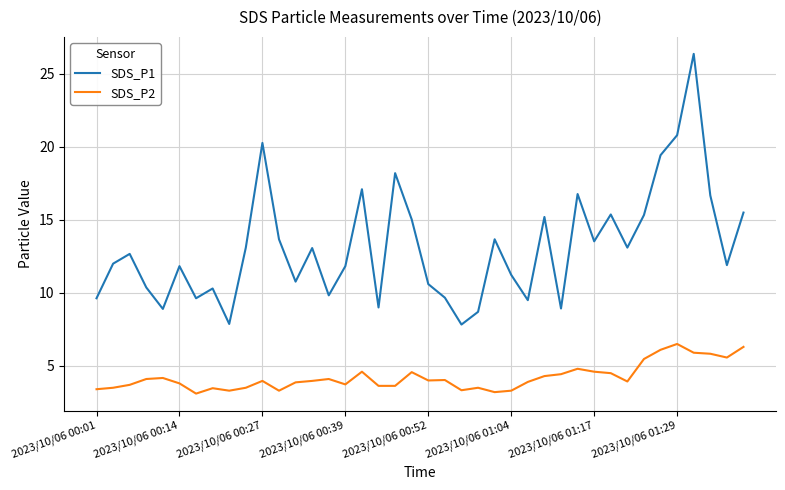

Which series has the widest spread of values?

SDS_P1